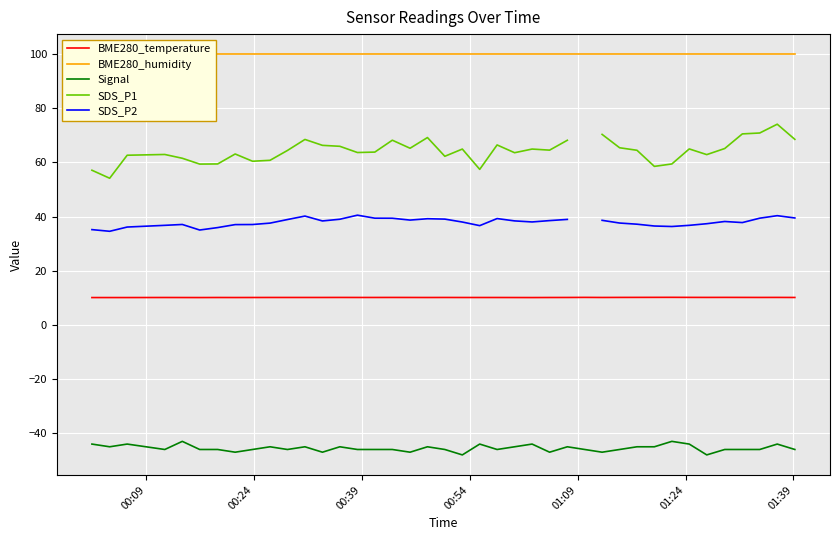

What is the greatest value displayed?

100.0